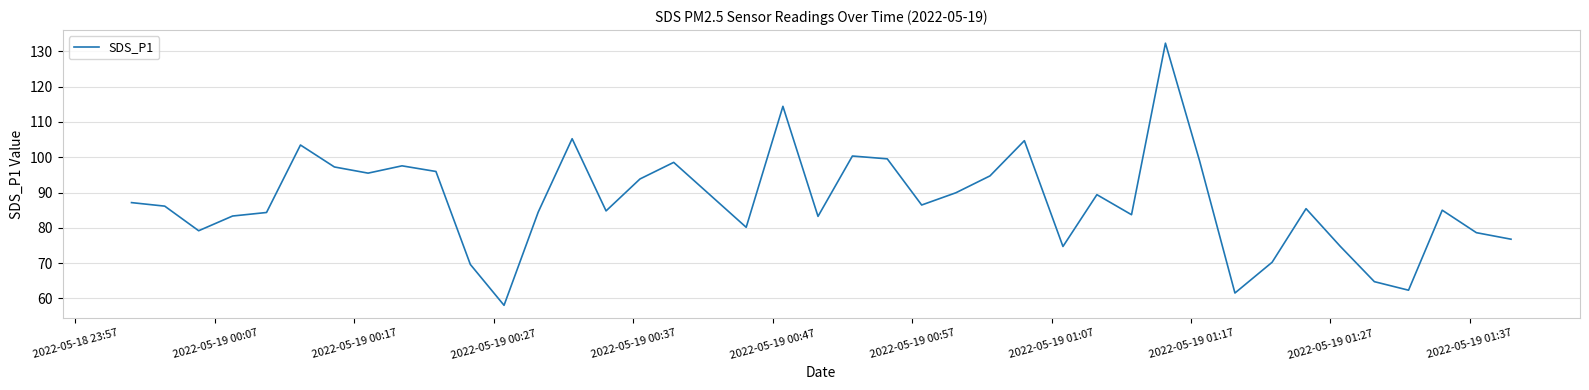

What is the greatest value displayed?

132.3